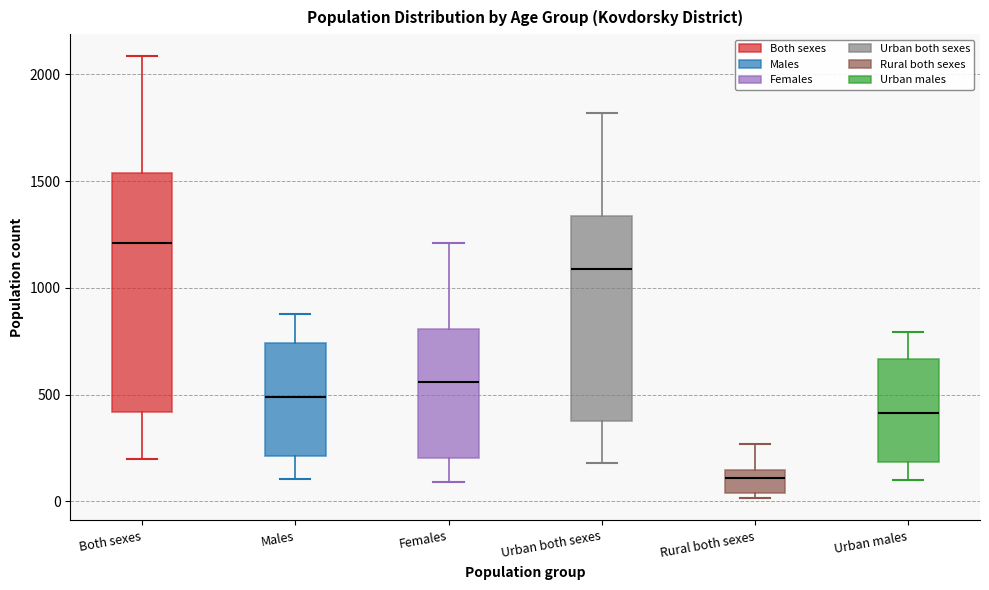

Reading left to right, transcribe this box plot: for each box, give where its median line is, the range the box spans, and where its two whiskers end, as read against the y-axis. The values are not printed on the chart, so give them approximately, as read against the axis.

Both sexes: median 1200, box 400 to 1550, whiskers 200 to 2100
Males: median 500, box 200 to 750, whiskers 100 to 900
Females: median 550, box 200 to 800, whiskers 100 to 1200
Urban both sexes: median 1100, box 400 to 1350, whiskers 200 to 1800
Rural both sexes: median 100, box 50 to 150, whiskers 0 to 250
Urban males: median 400, box 200 to 650, whiskers 100 to 800